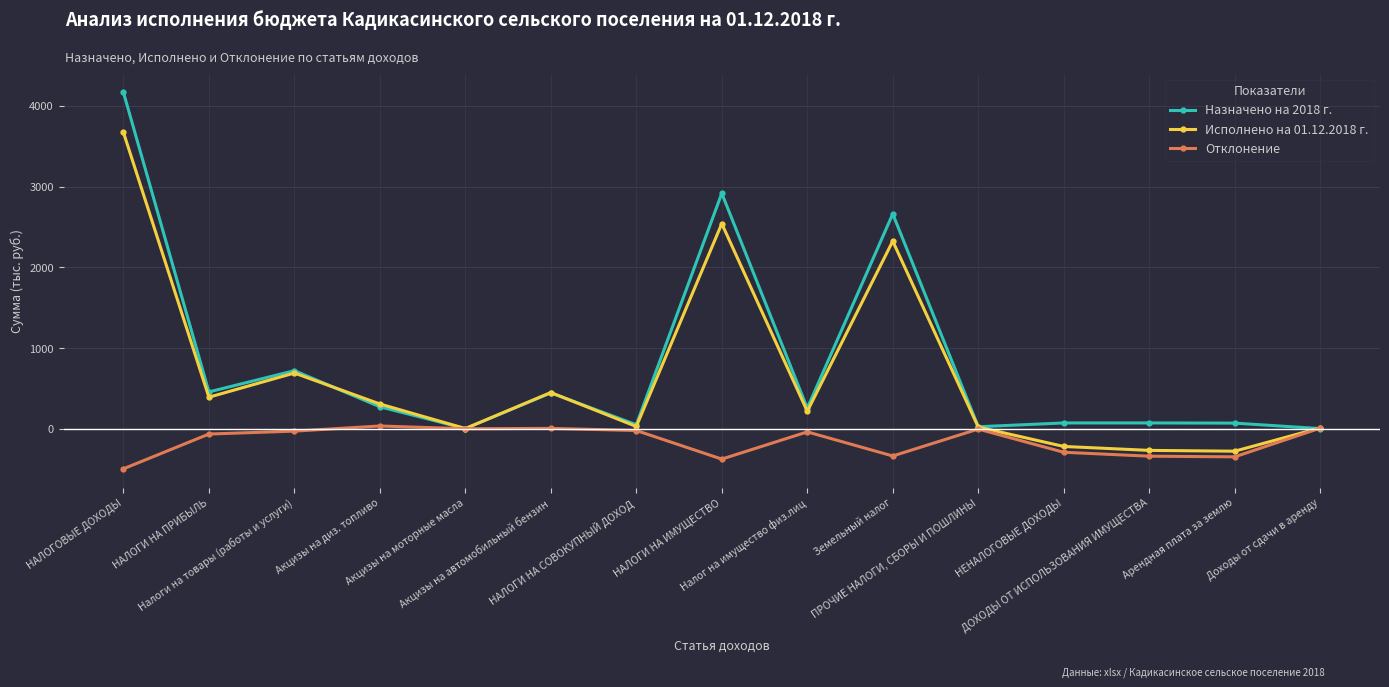

What is the minimum value for Исполнено на 01.12.2018 г.?

-277.7